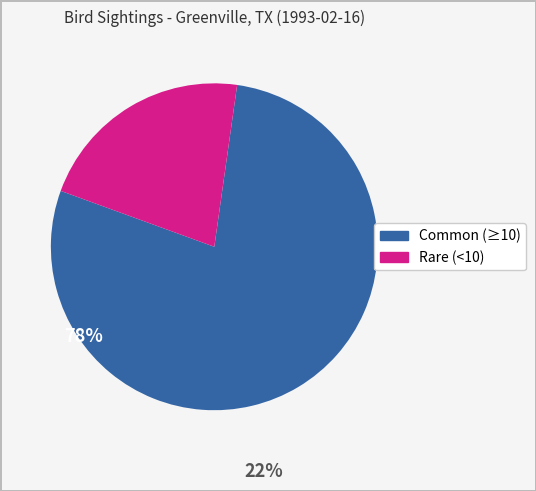

Is there any slice that represents more than half of the pie?

Yes